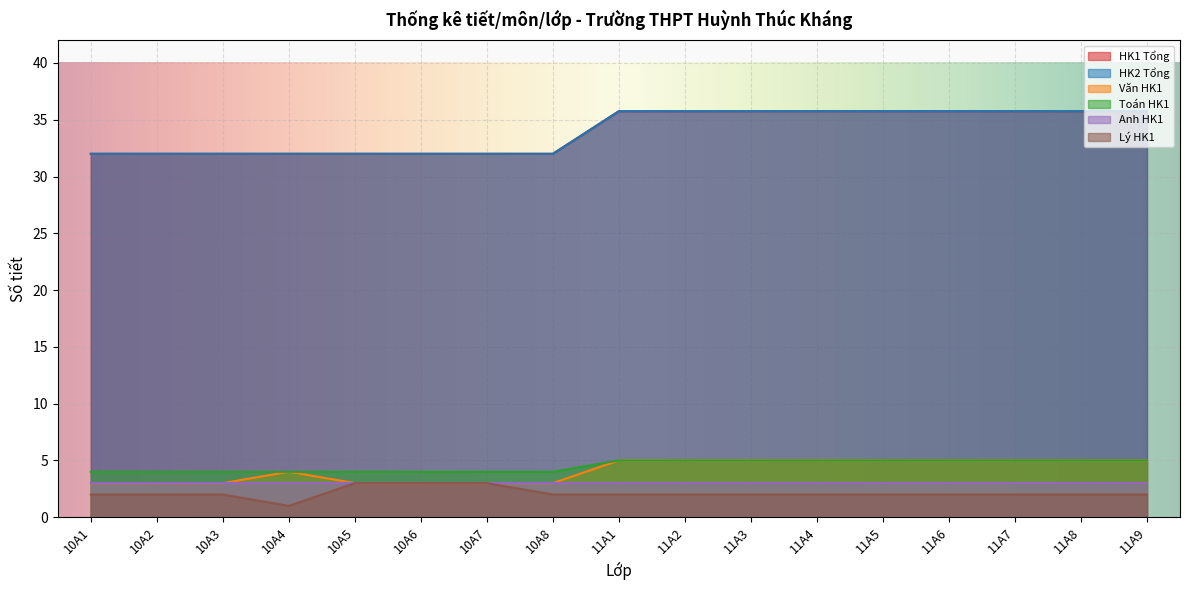

The HK1 Tổng series shows 4.0 at 10A6. True or false?

True